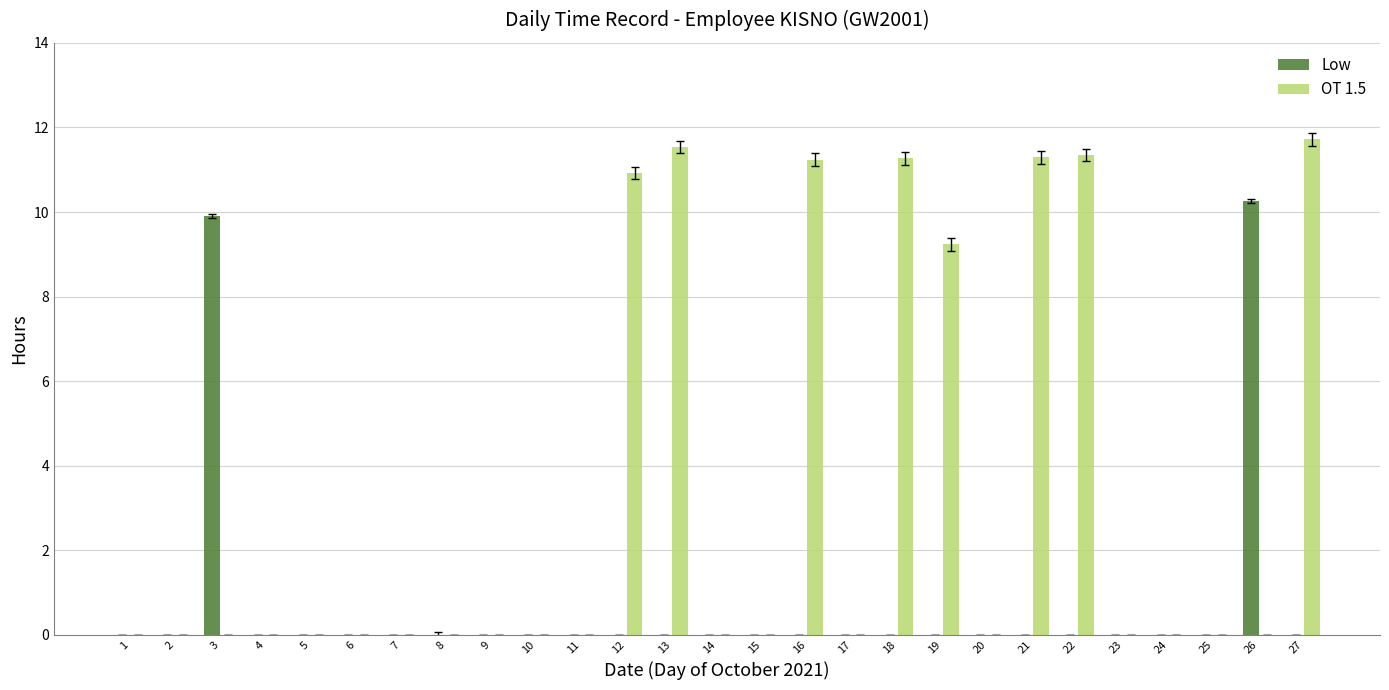

Which series has the largest total across all categories?

OT 1.5